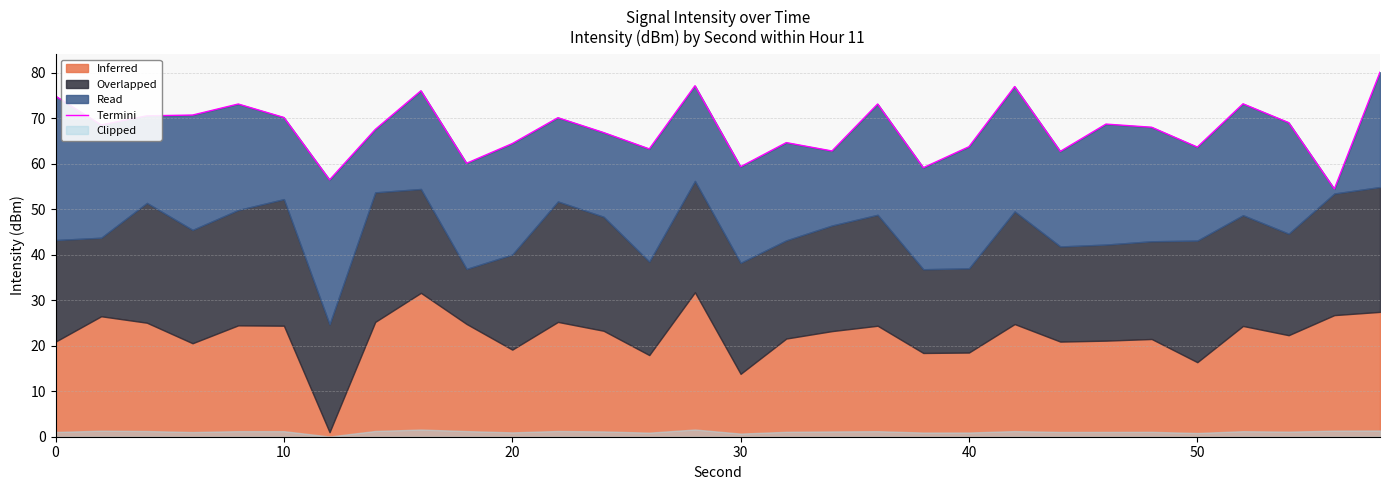

Does the chart have visible grid lines?

Yes